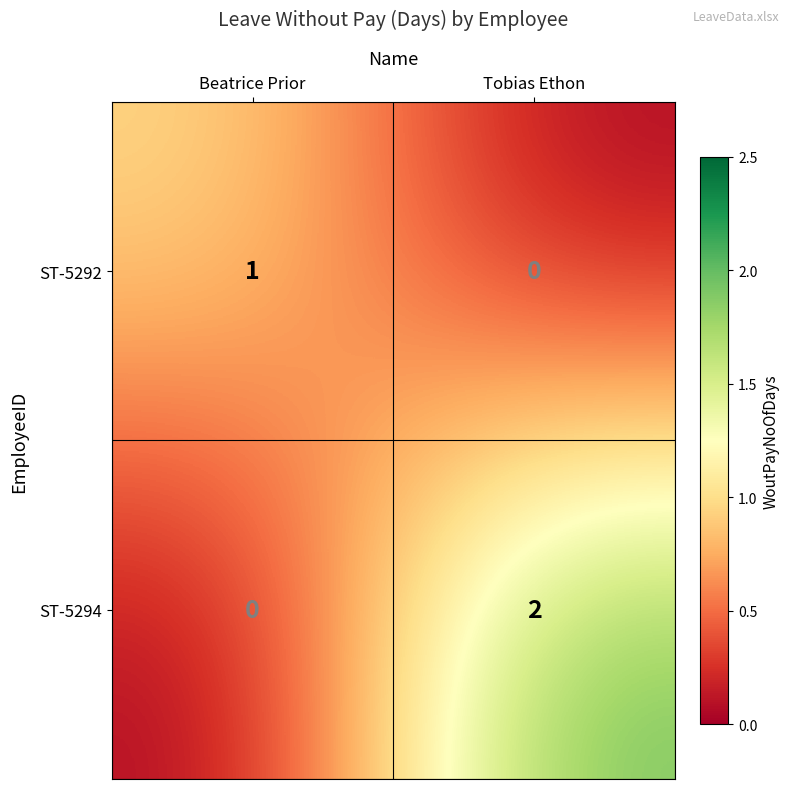

Which series changed the most between Beatrice Prior and Tobias Ethon?

ST-5294